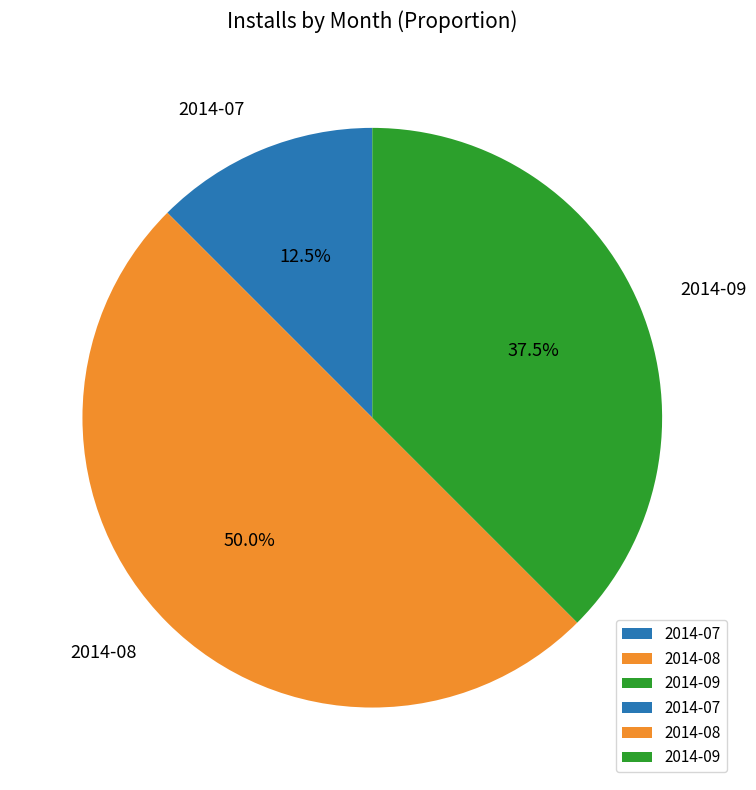

What is the total percentage of 2014-07 and 2014-08?

62.5%